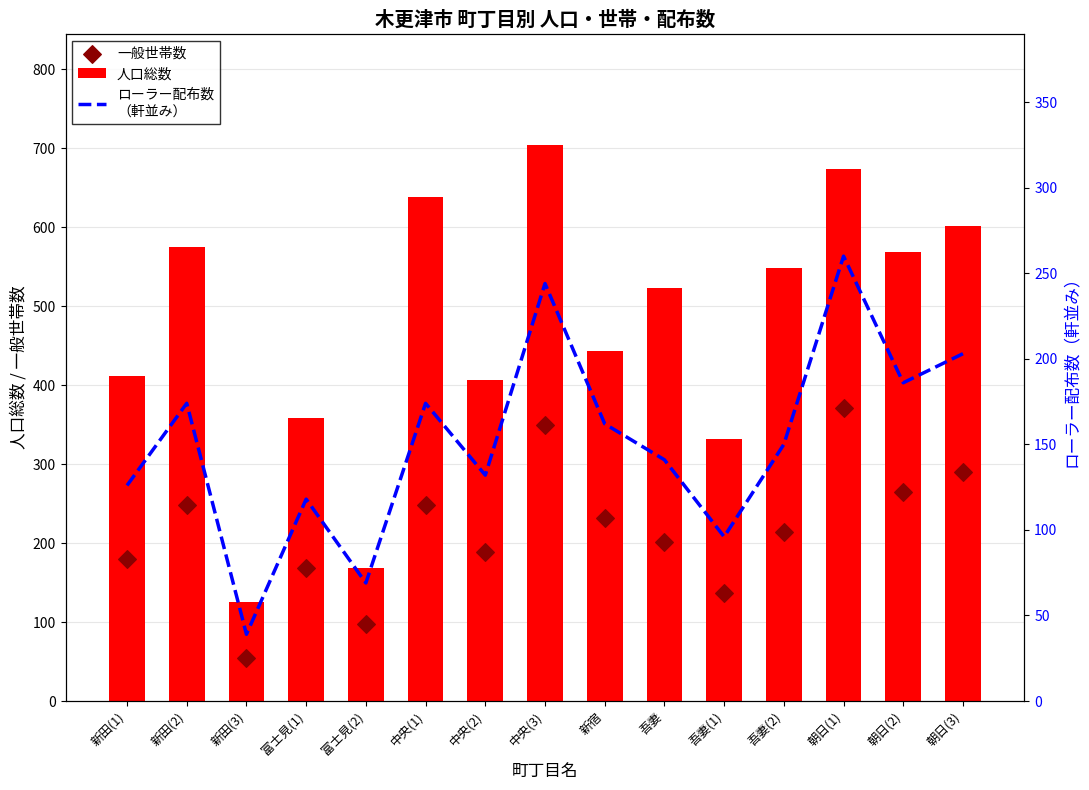

Which series contains the highest Y value?

人口総数